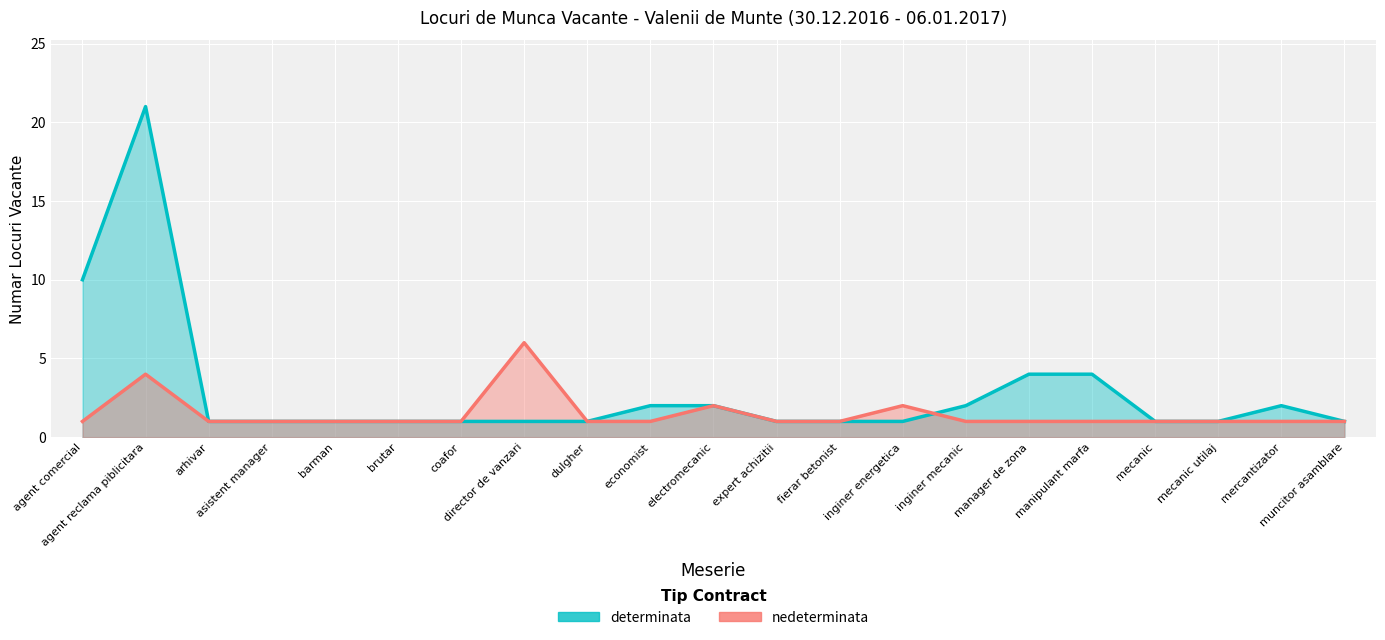

Reading left to right, extract all data points from this chart.

determinata: 10	21	1	1	1	1	1	1	1	2	2	1	1	1	2	4	4	1	1	2	1
nedeterminata: 1	4	1	1	1	1	1	6	1	1	2	1	1	2	1	1	1	1	1	1	1